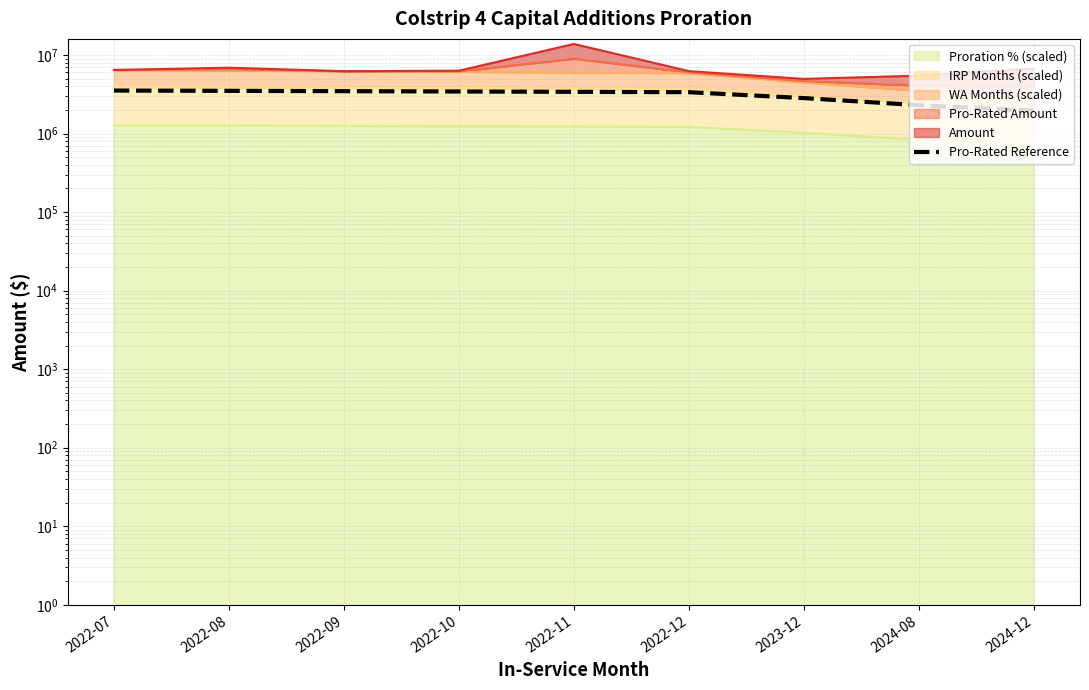

How many data points does each series have?

9